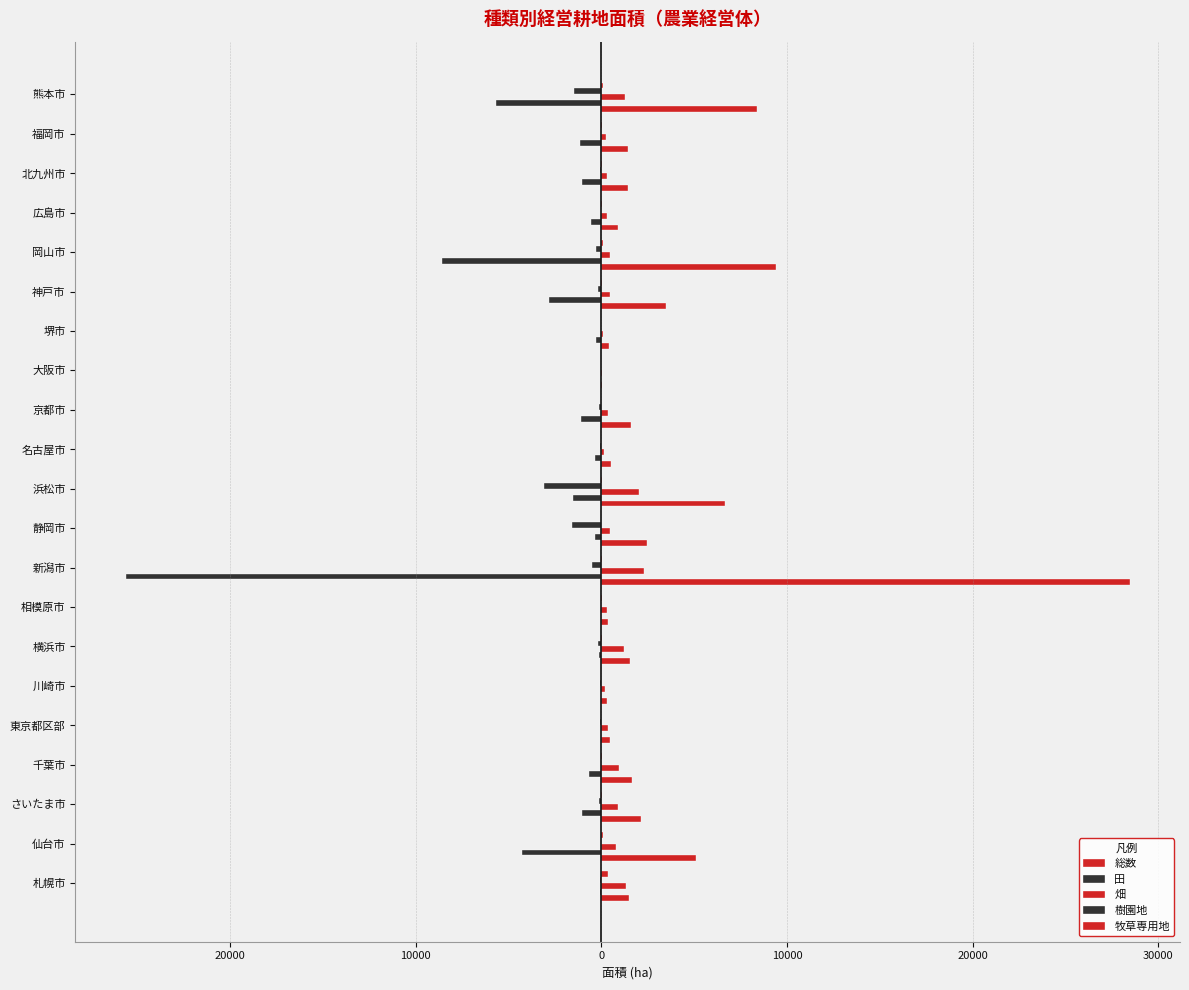

How many distinct data groups are displayed?

5